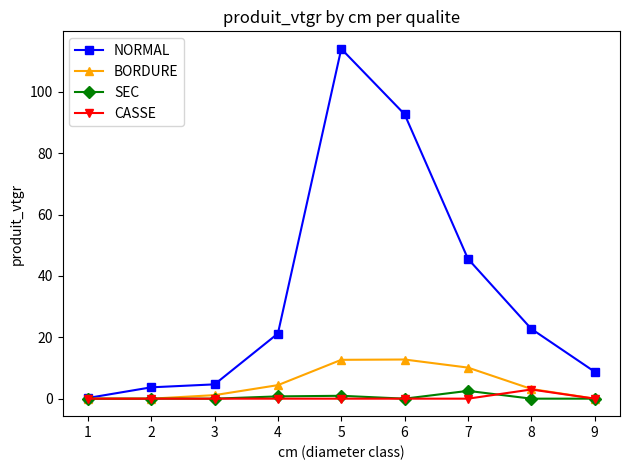

What is the total value across all series at 4?

26.4